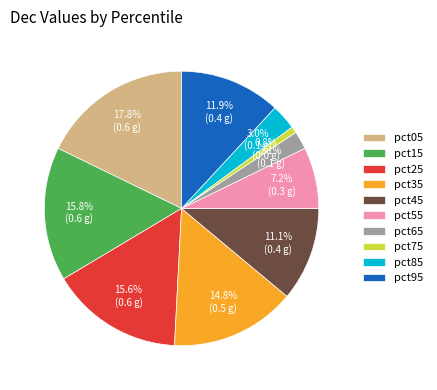

True or false: pct25 accounts for 6% of the total.

False